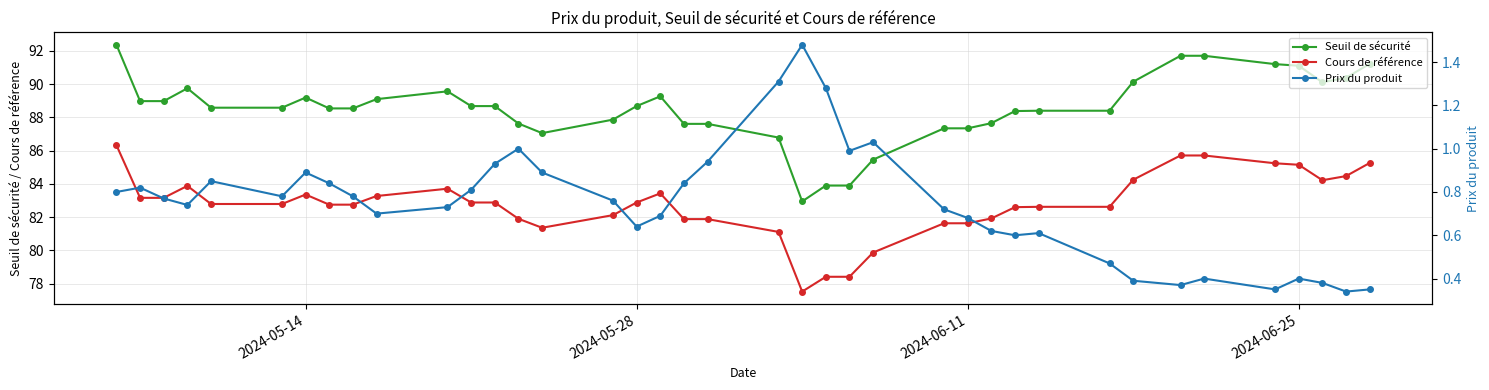

The value of Seuil de sécurité at 2024-05-14 is 22.4. True or false?

False